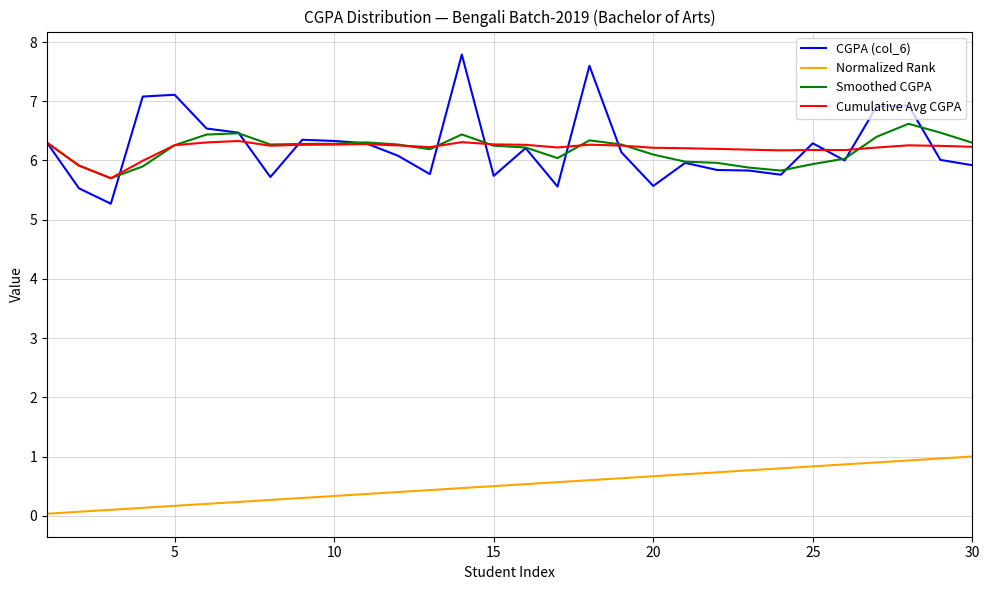

What is the lowest value of the Smoothed CGPA series?

5.7